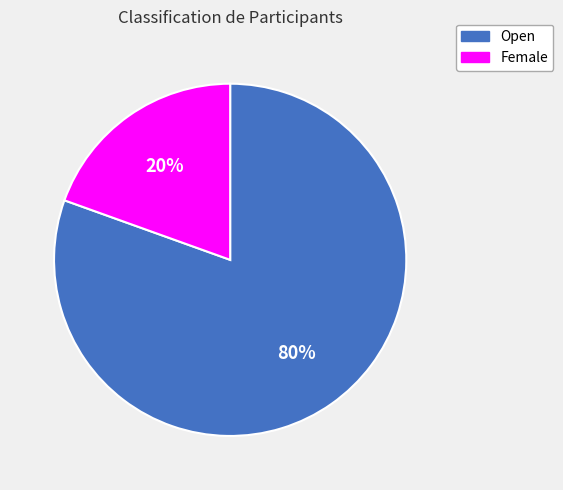

Which slice is the largest?

Open